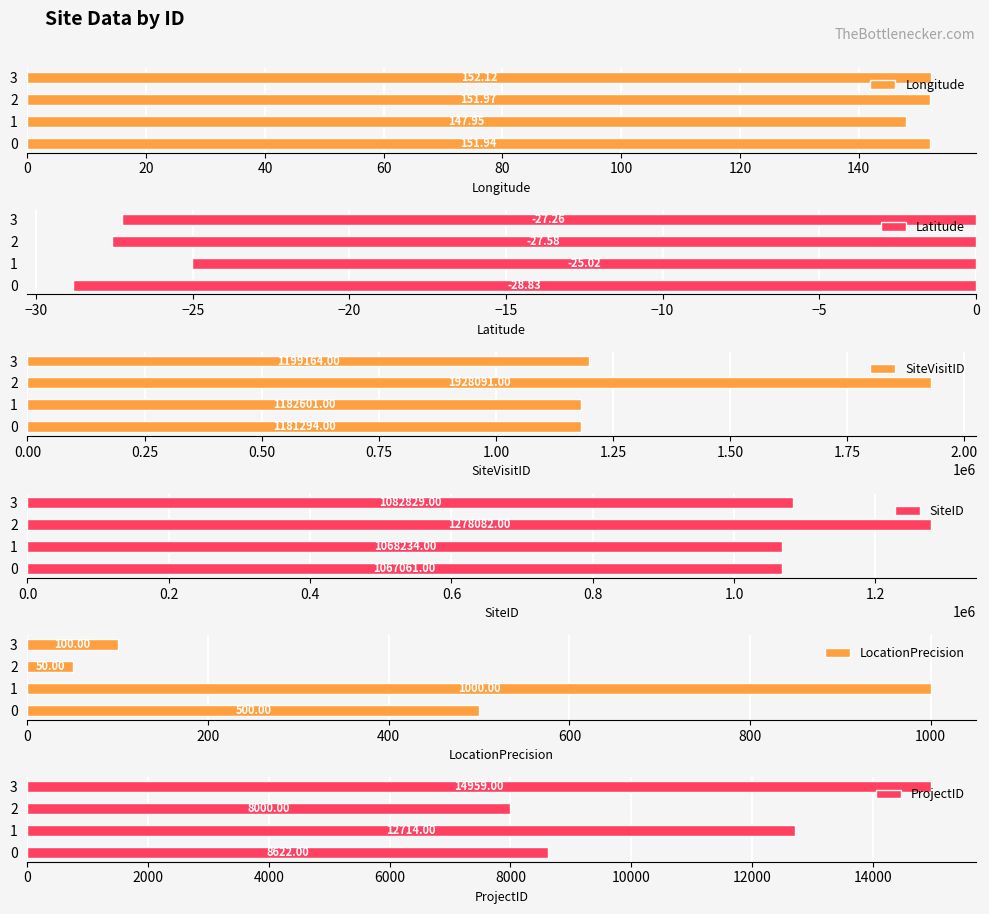

What is the spread (max minus min) of values at 0?

1181322.8